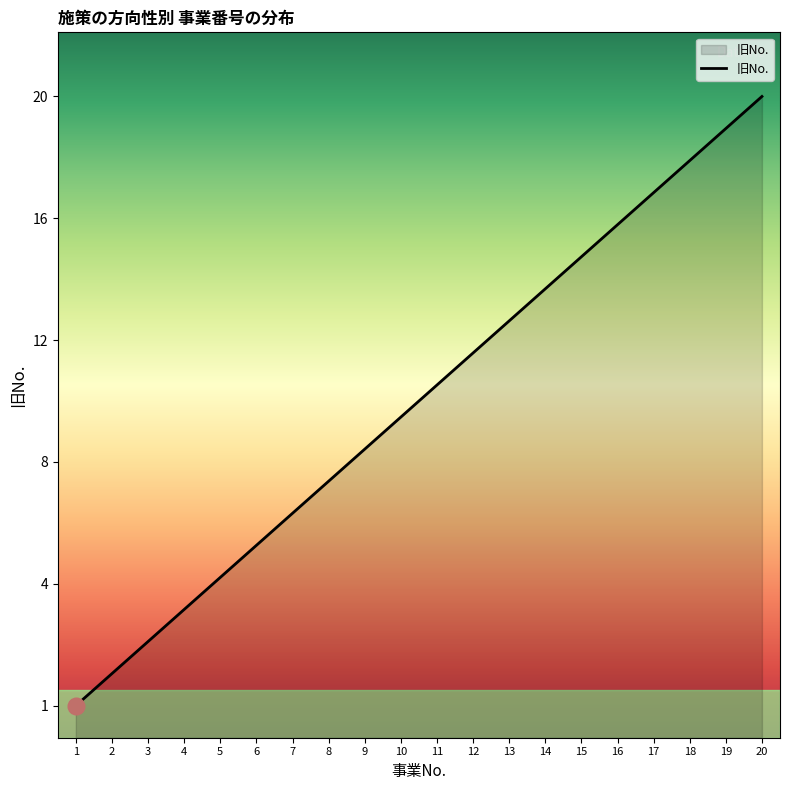

Which has a higher value, 2 or 4?

4